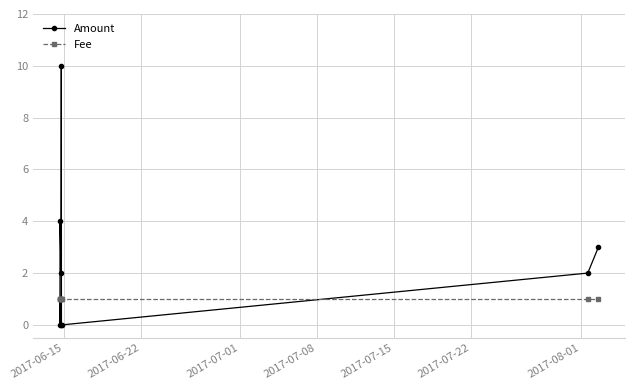

What is the sum of all Fee values?

9